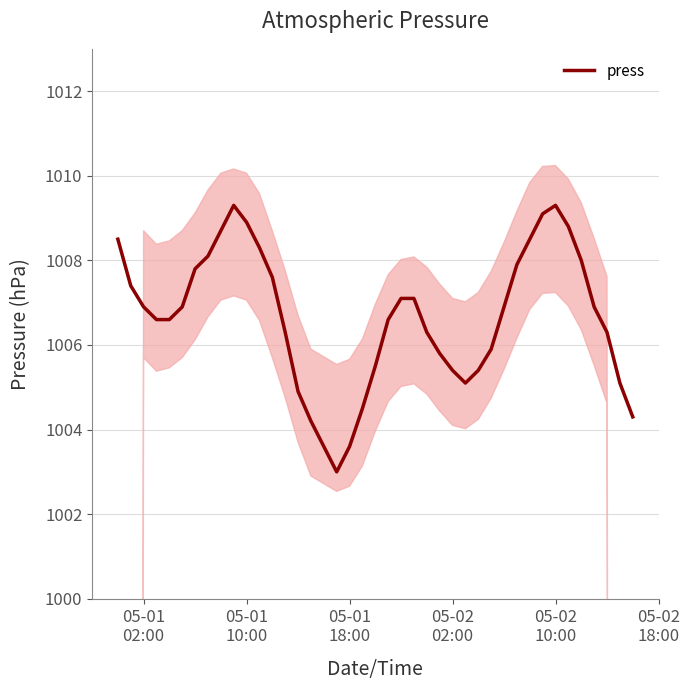

What is the highest value of the press series?

1009.3